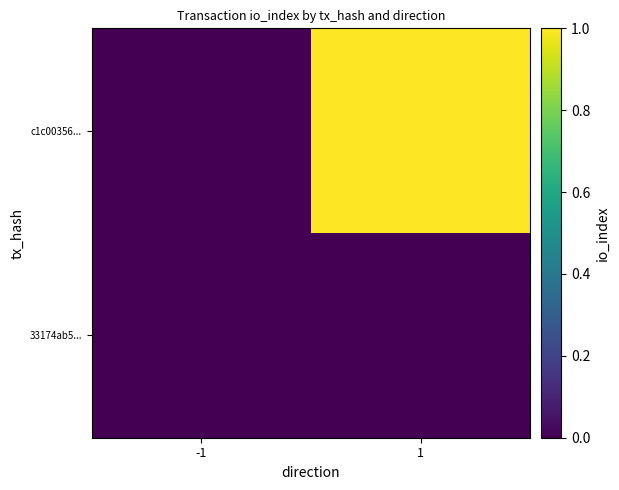

List the series in order of their overall mean, lowest first.

33174ab5..., c1c00356...